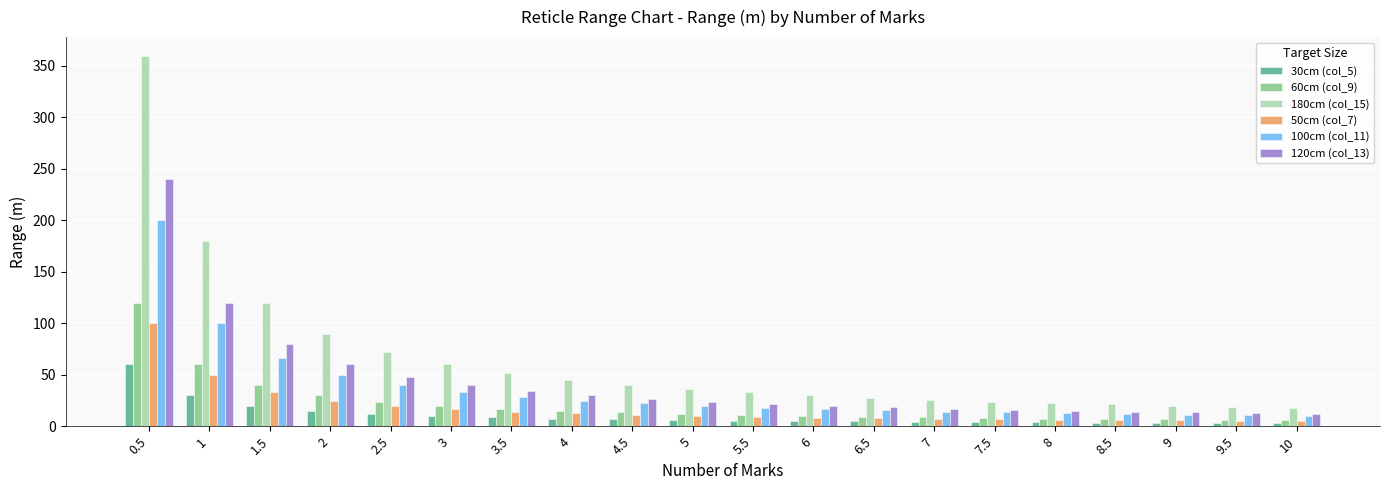

How many bars are there in total?

120